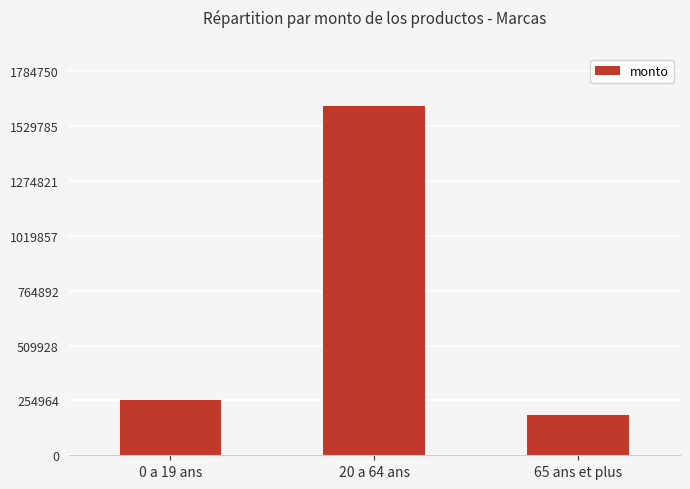

What is the value of the 1st bar from the left?

255600